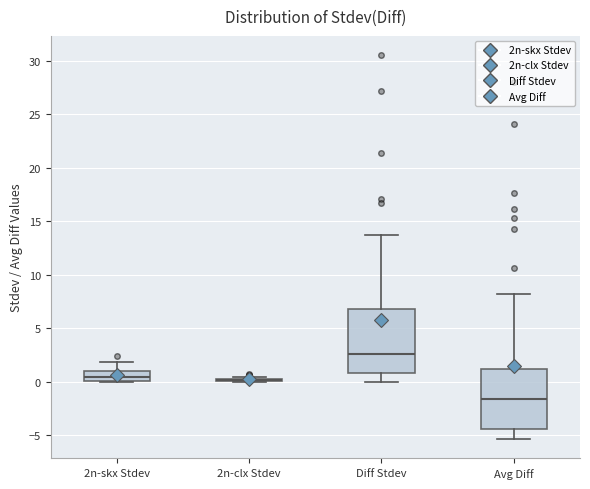

Reading left to right, read every box against the y-axis: the position of its median line, the range the box covers, and the ends of its whiskers. The values are not printed on the chart, so give them approximately, as read against the axis.

2n-skx Stdev: median 0.5, box 0.0 to 1.0, whiskers 0.0 to 2.0
2n-clx Stdev: box collapsed to a line at 0.0, whiskers 0.0 to 0.5
Diff Stdev: median 2.5, box 1.0 to 7.0, whiskers 0.0 to 13.5
Avg Diff: median -1.5, box -4.5 to 1.0, whiskers -5.5 to 8.0